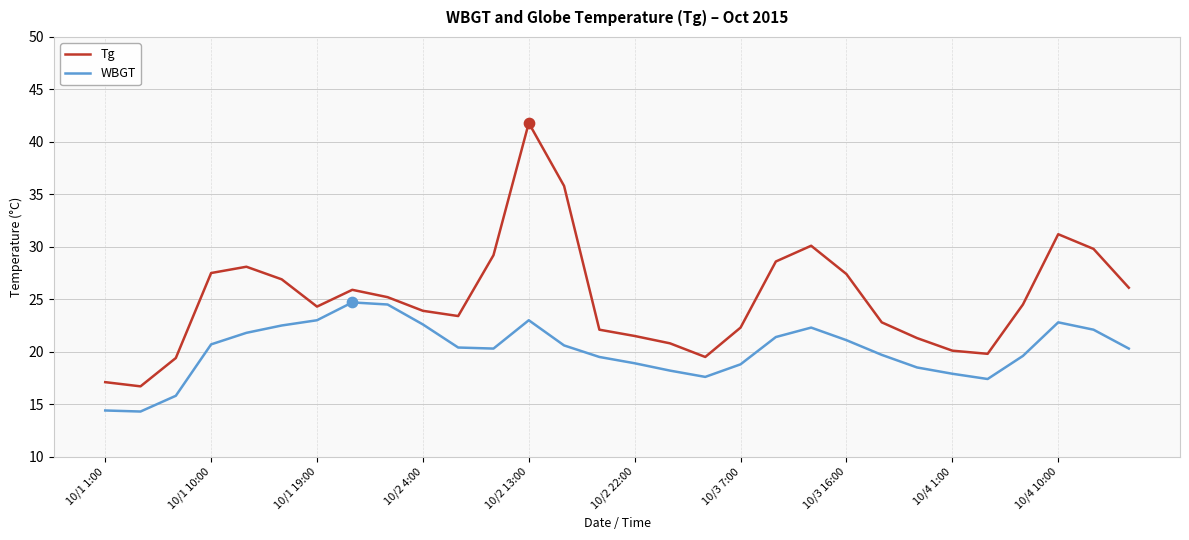

What are all the series names shown in the legend?

Tg, WBGT